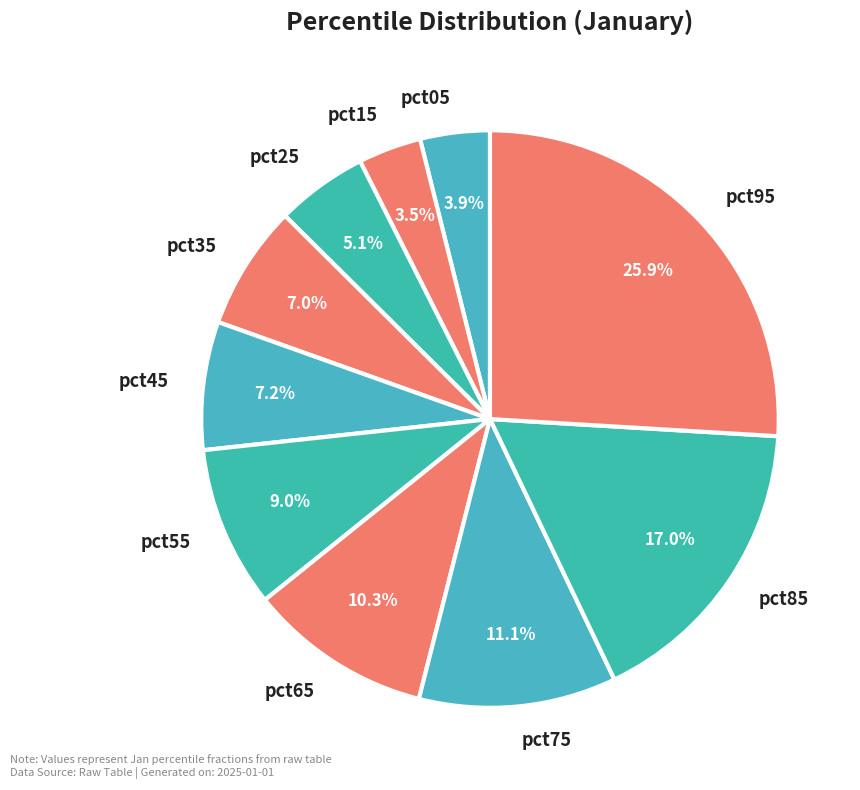

Does pct05 represent more than half of the total?

No